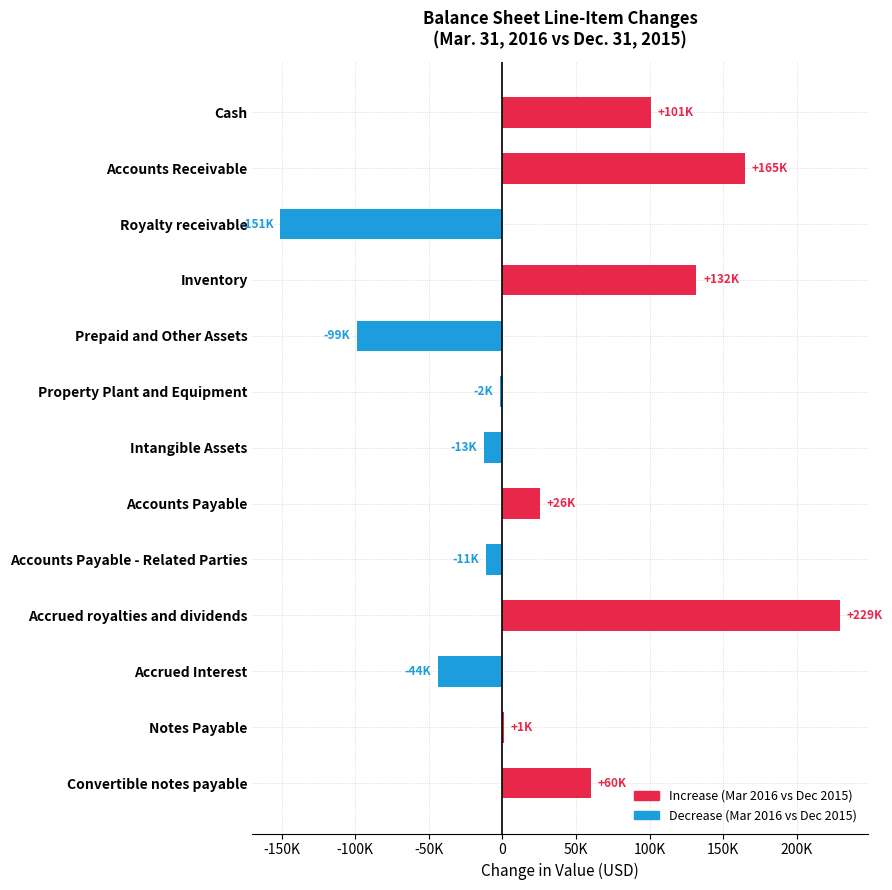

Are the bars horizontal?

Yes